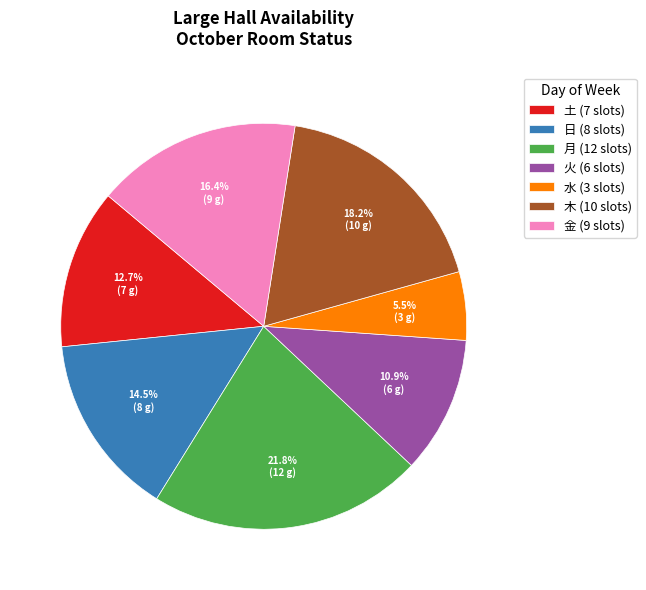

Is there a majority slice in this chart?

No